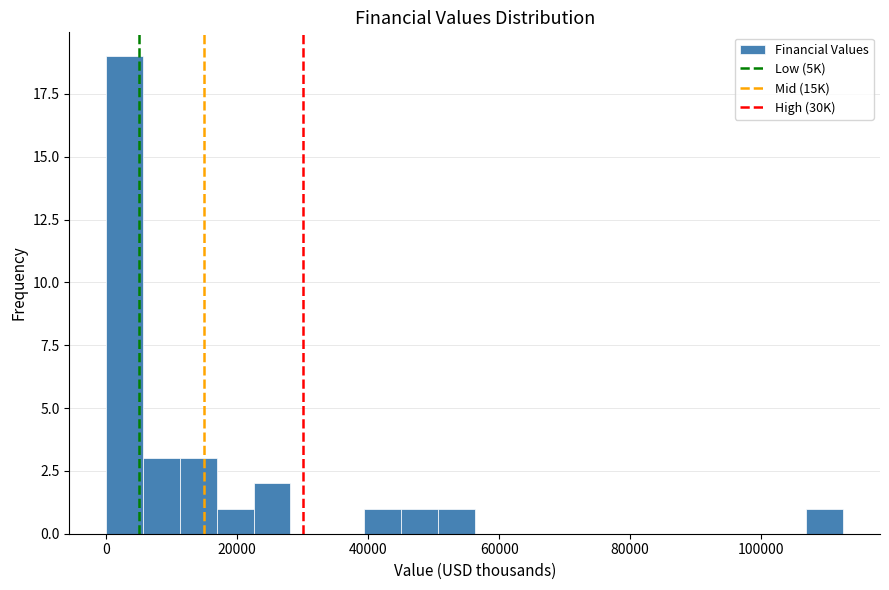

Around what value on the x-axis is the tallest bar? Give the approximate position of its centre, as read against the axis.

2000